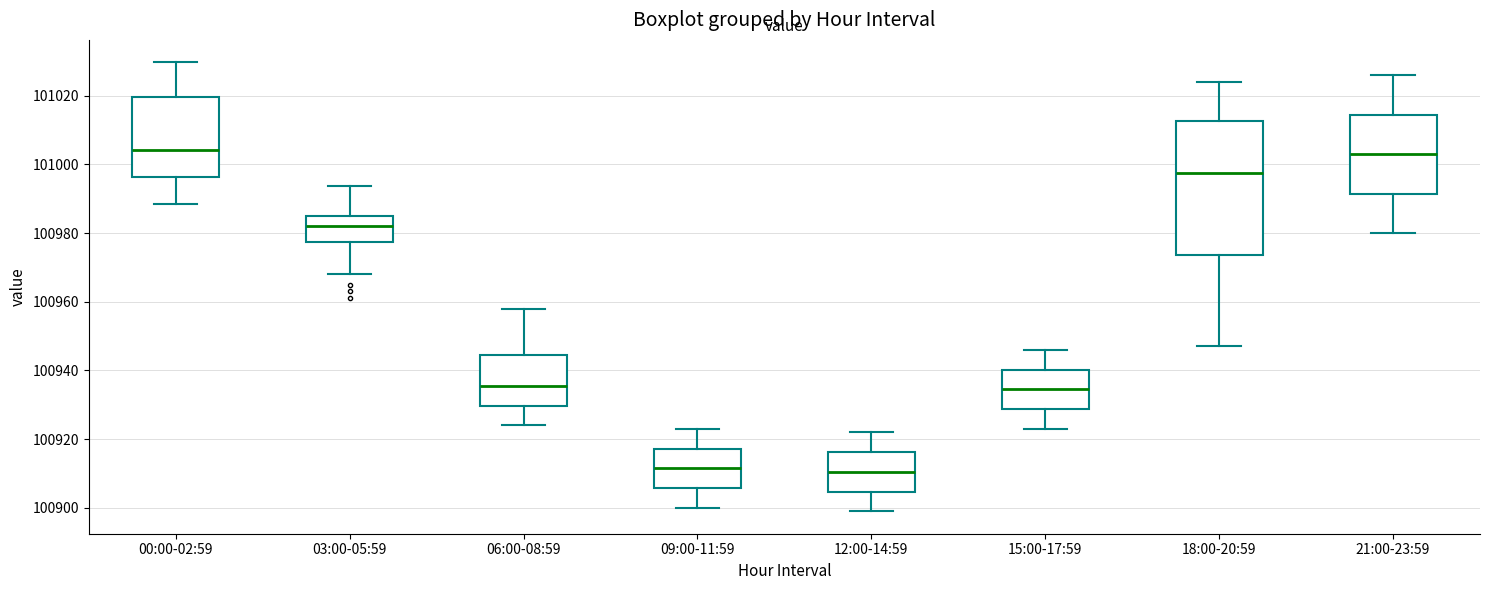

Which box is the tallest, from its lower edge to its upper edge?

18:00-20:59